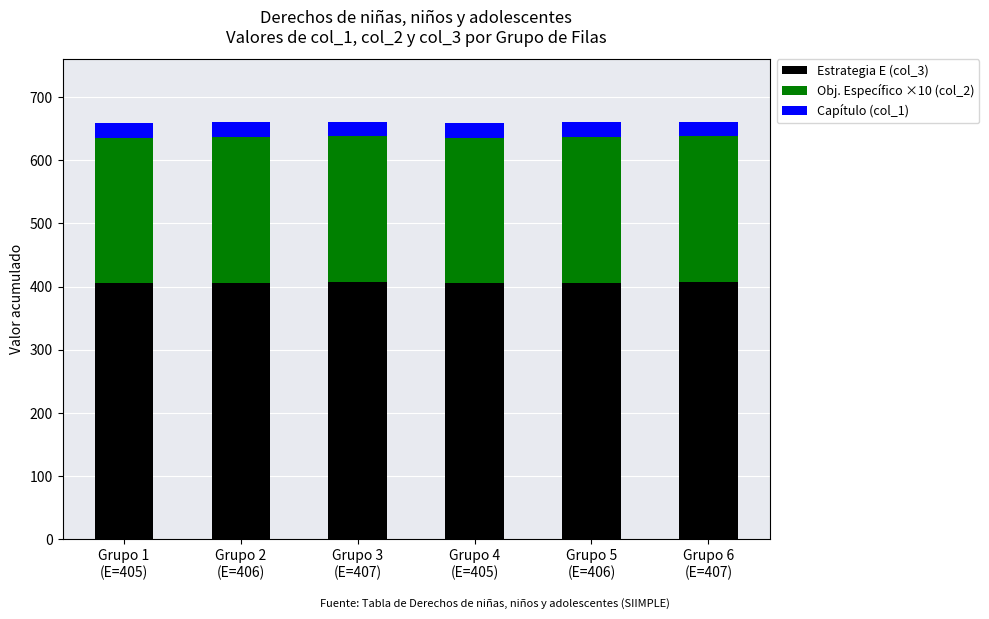

What is the maximum value for Estrategia E (col_3)?

407